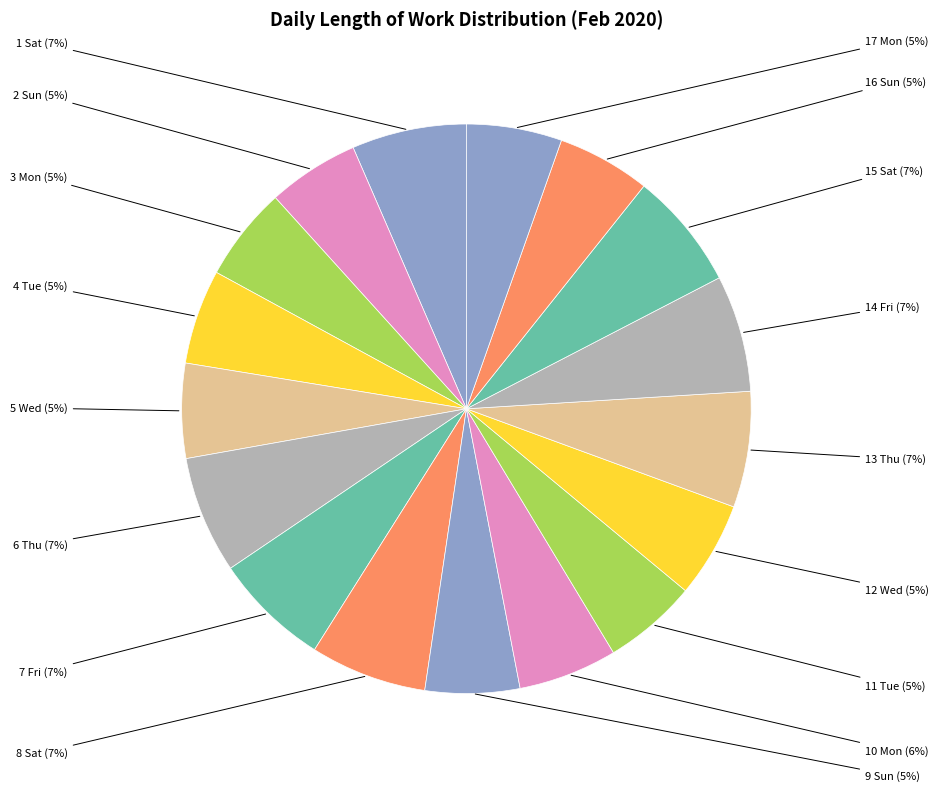

What is the smallest slice in the pie chart?

2 Sun